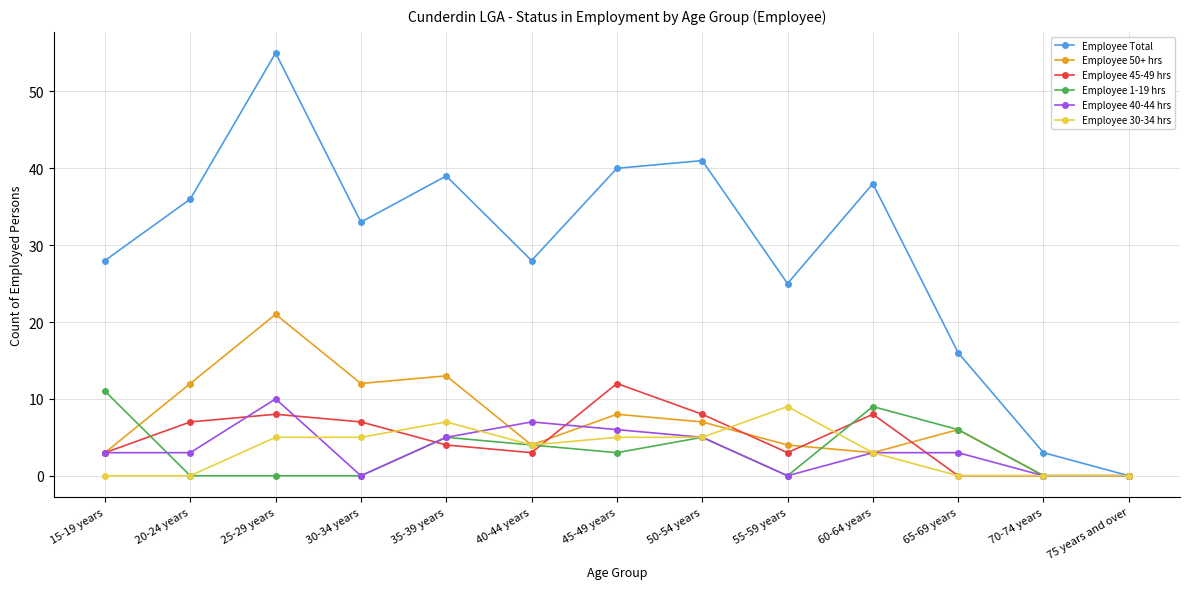

Which series has the widest spread of values?

Employee Total